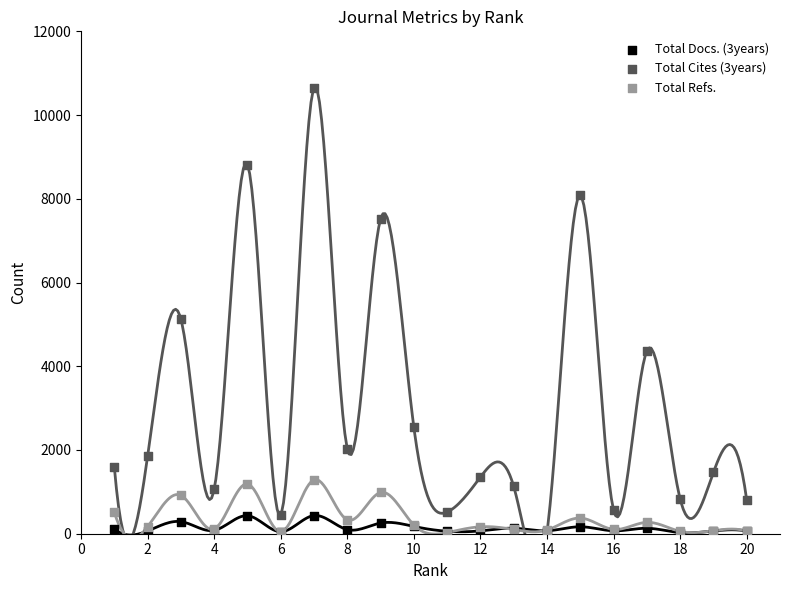

Across all series, what Y value is closest to 5341?

5126